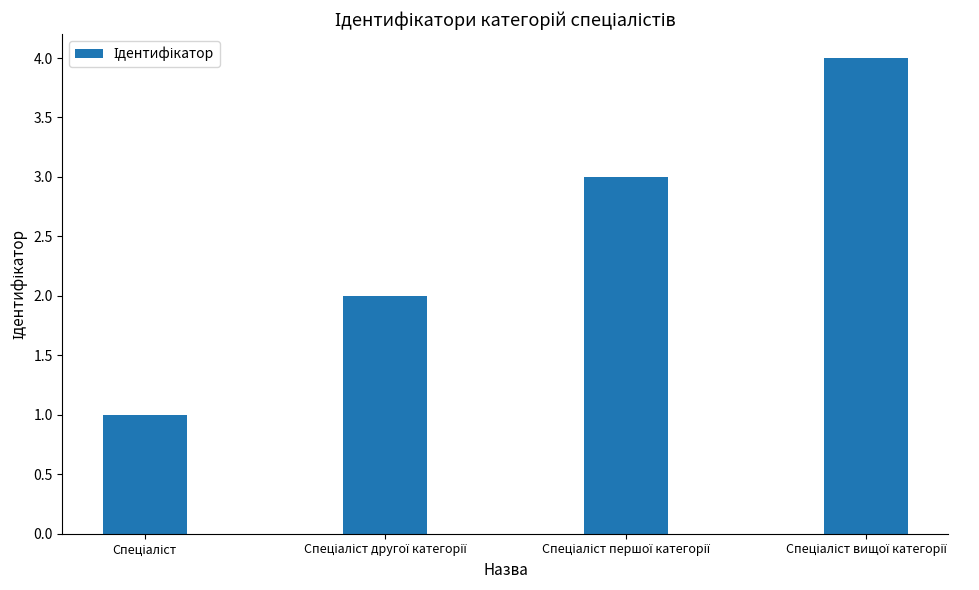

What is the value of the 4th bar from the left?

4